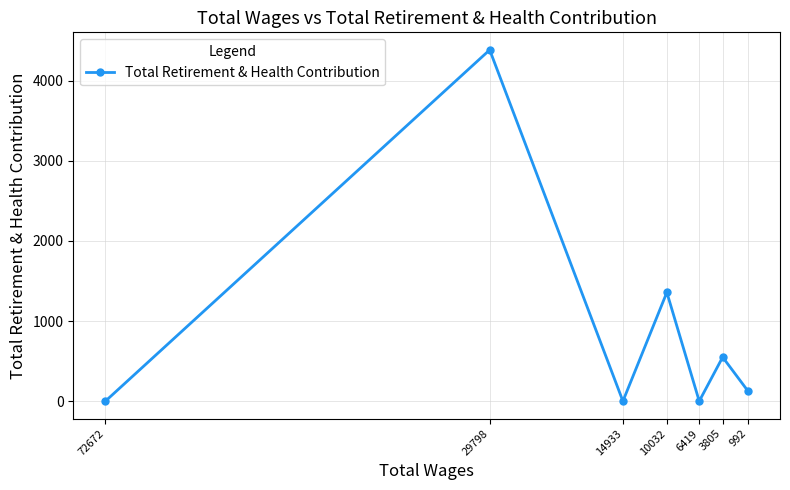

How many values exceed 128?

3